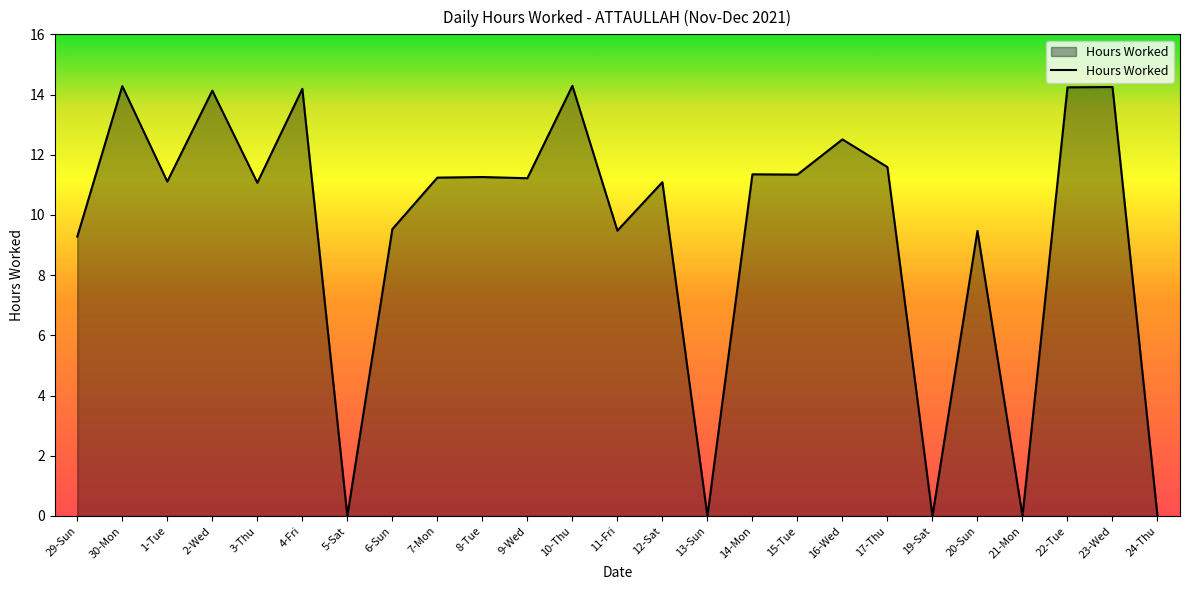

How many lines are shown in the chart?

1